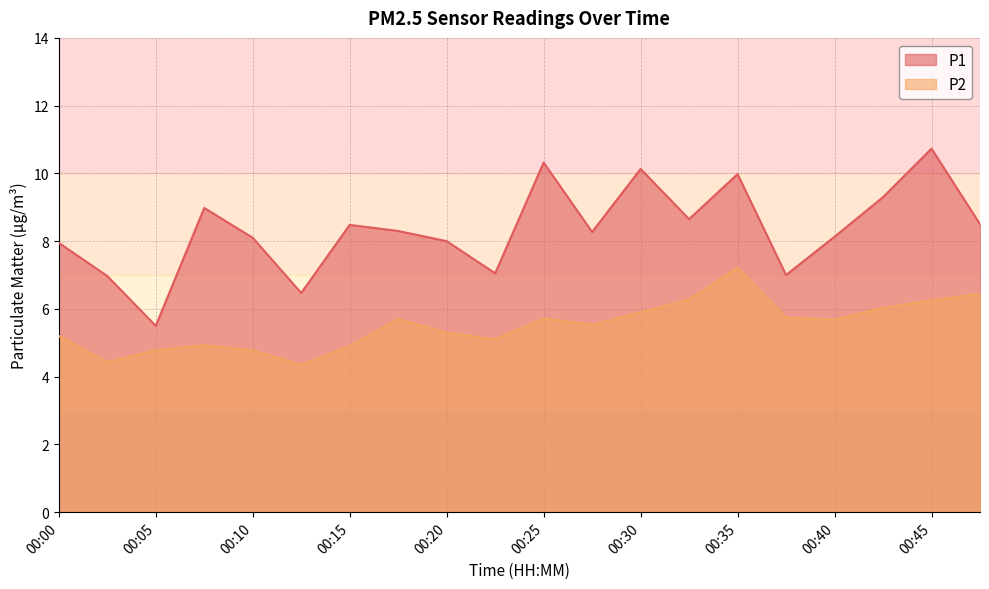

True or false: P2 and P1 intersect in this chart.

False